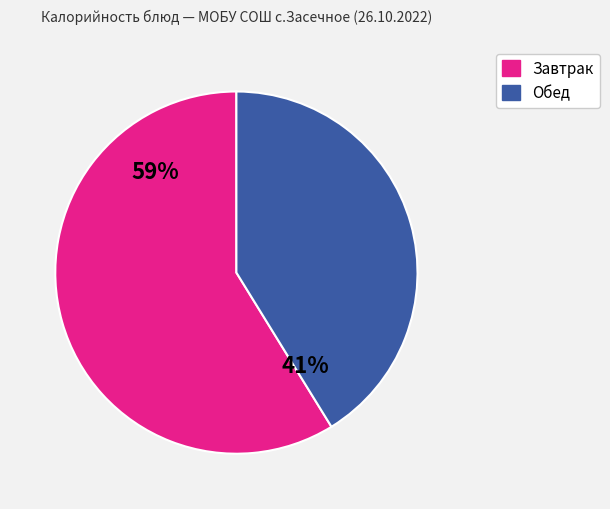

Is there any slice that represents more than half of the pie?

Yes